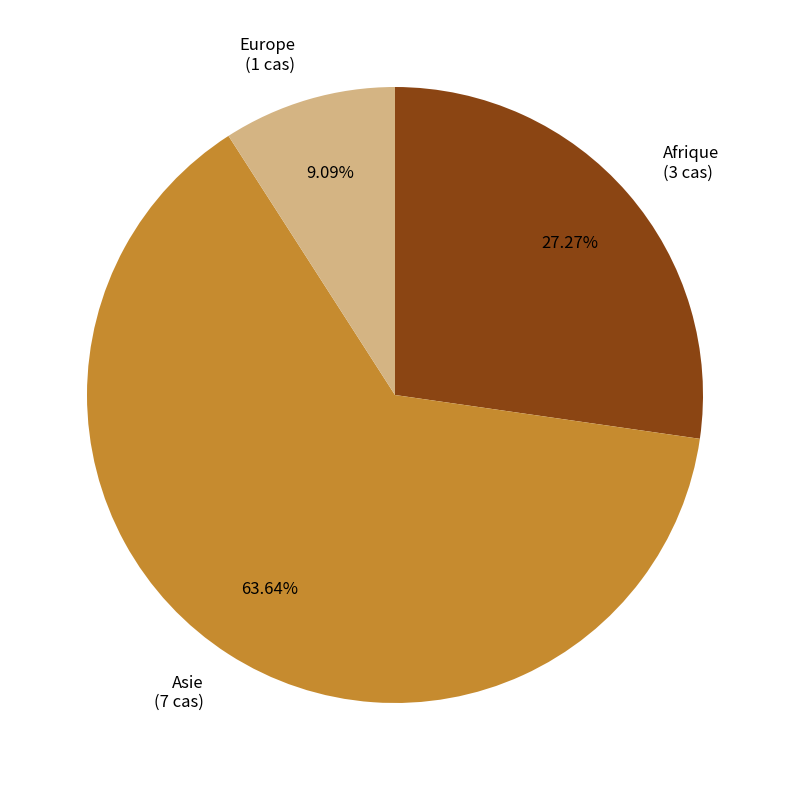

To the nearest percent, what percentage of the pie is Europe?

9%